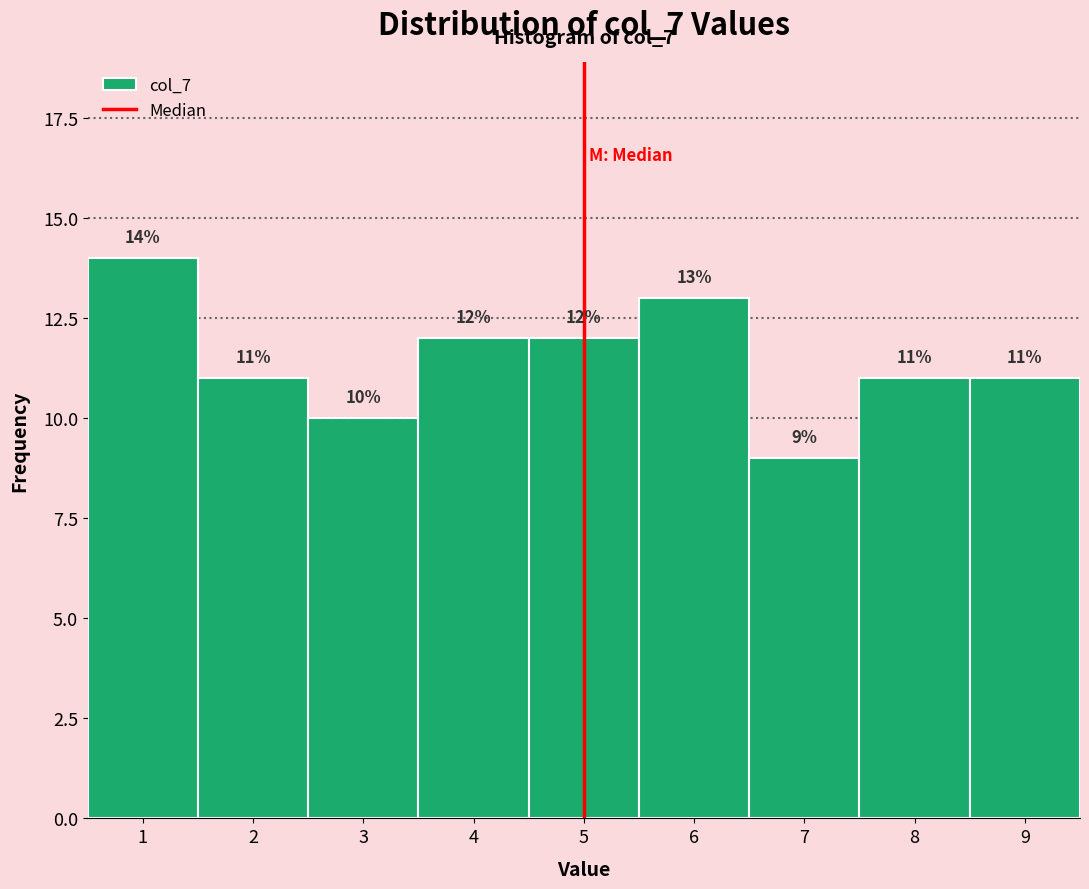

Over which range of the x-axis is the bar tallest?

0.5 to 1.5